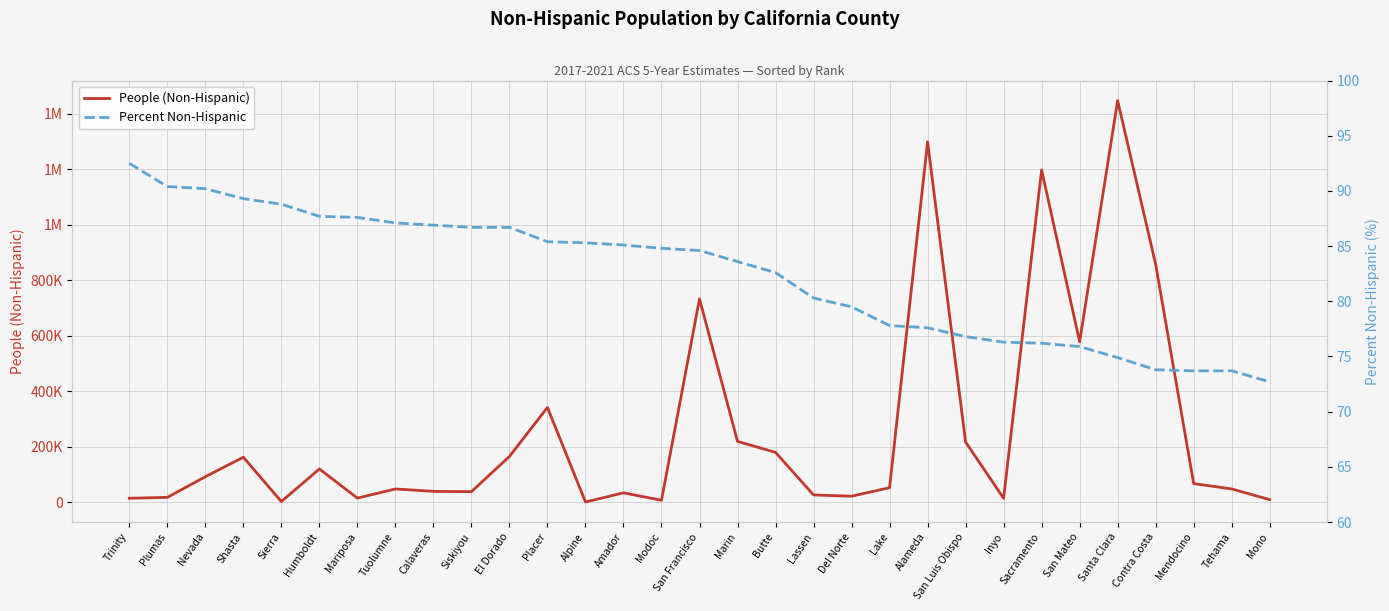

Reading left to right, transcribe all the data shown in this chart.

People (Non-Hispanic): 14624.0	17742.0	92098.0	162405.0	2734.0	120137.0	15088.0	48111.0	39421.0	38281.0	165206.0	341695.0	1147.0	34129.0	7401.0	732692.0	219344.0	179902.0	26455.0	21992.0	52699.0	1298591.0	217183.0	14352.0	1197035.0	578518.0	1446930.0	857322.0	67466.0	48163.0	9663.0
Percent Non-Hispanic: 92.5	90.4	90.2	89.3	88.8	87.7	87.6	87.1	86.9	86.7	86.7	85.4	85.3	85.1	84.8	84.6	83.6	82.6	80.3	79.5	77.8	77.6	76.8	76.3	76.2	75.9	74.9	73.8	73.7	73.7	72.7